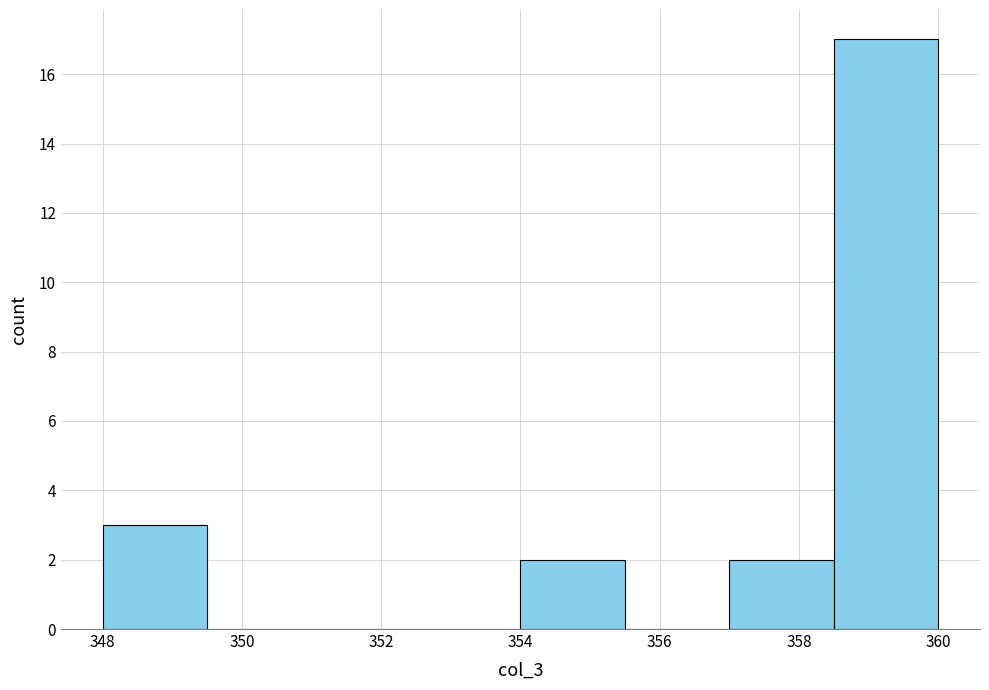

How tall is the bar that spans 354.0 to 355.5 on the x-axis? Neither the bar edges nor the heights are printed on the chart, so give them approximately, as read against the axes.

2